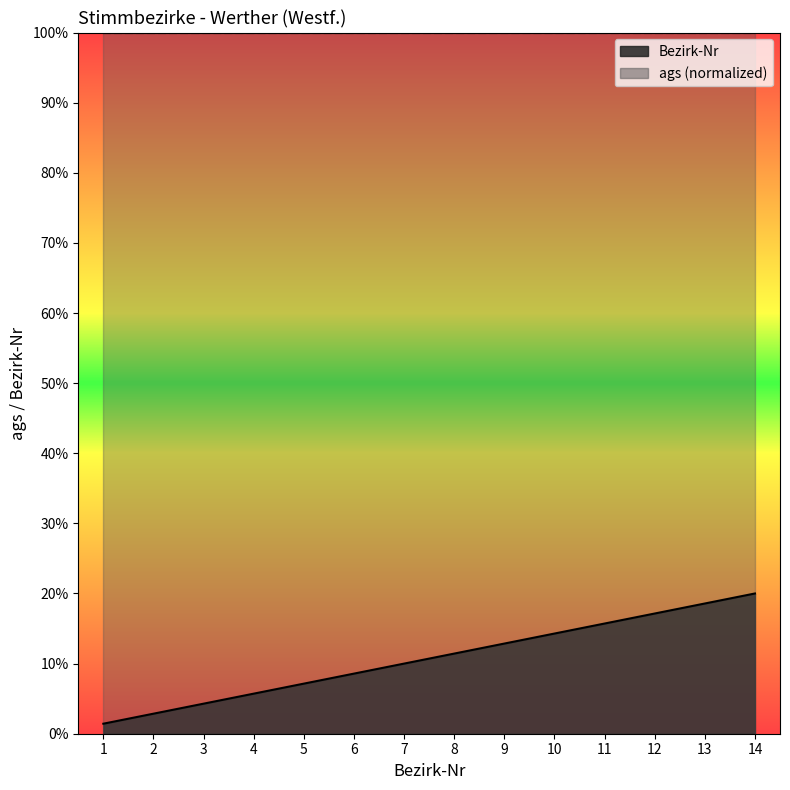

The chart shows a value of 1.0 at 2. True or false?

False